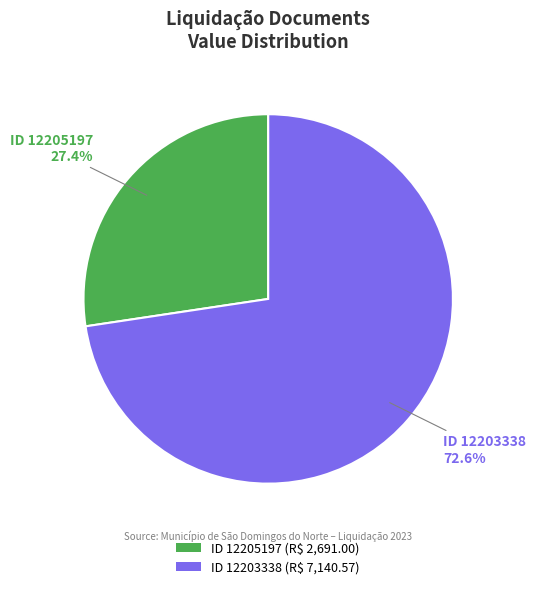

Which category has the biggest portion of the pie?

ID 12203338 (R$ 7,140.57)